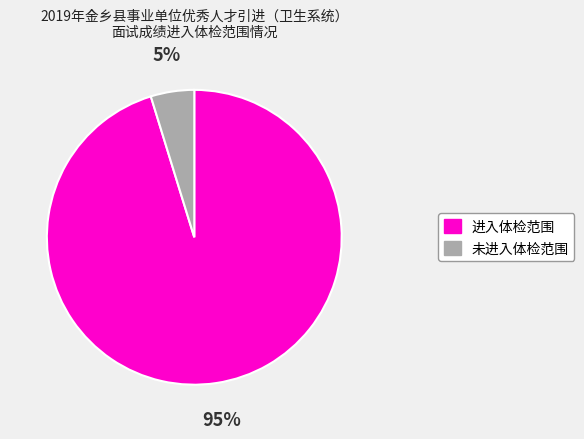

The 进入体检范围 slice represents 95% of the pie. True or false?

True